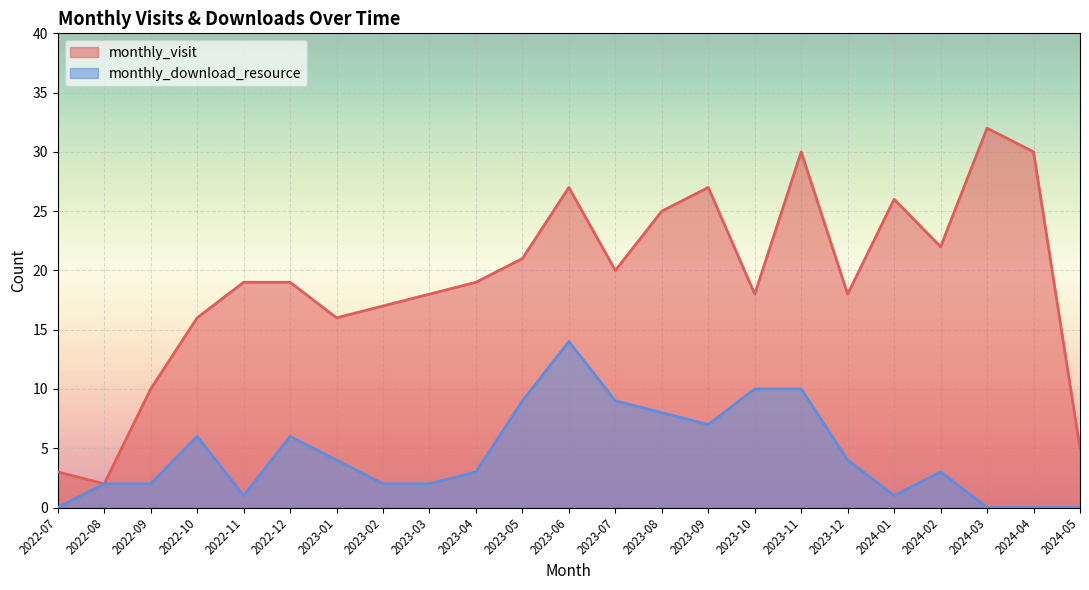

Reading left to right, transcribe all the data shown in this chart.

monthly_visit: 2022-07=3	2022-08=2	2022-09=10	2022-10=16	2022-11=19	2022-12=19	2023-01=16	2023-02=17	2023-03=18	2023-04=19	2023-05=21	2023-06=27	2023-07=20	2023-08=25	2023-09=27	2023-10=18	2023-11=30	2023-12=18	2024-01=26	2024-02=22	2024-03=32	2024-04=30	2024-05=5
monthly_download_resource: 2022-07=0	2022-08=2	2022-09=2	2022-10=6	2022-11=1	2022-12=6	2023-01=4	2023-02=2	2023-03=2	2023-04=3	2023-05=9	2023-06=14	2023-07=9	2023-08=8	2023-09=7	2023-10=10	2023-11=10	2023-12=4	2024-01=1	2024-02=3	2024-03=0	2024-04=0	2024-05=0